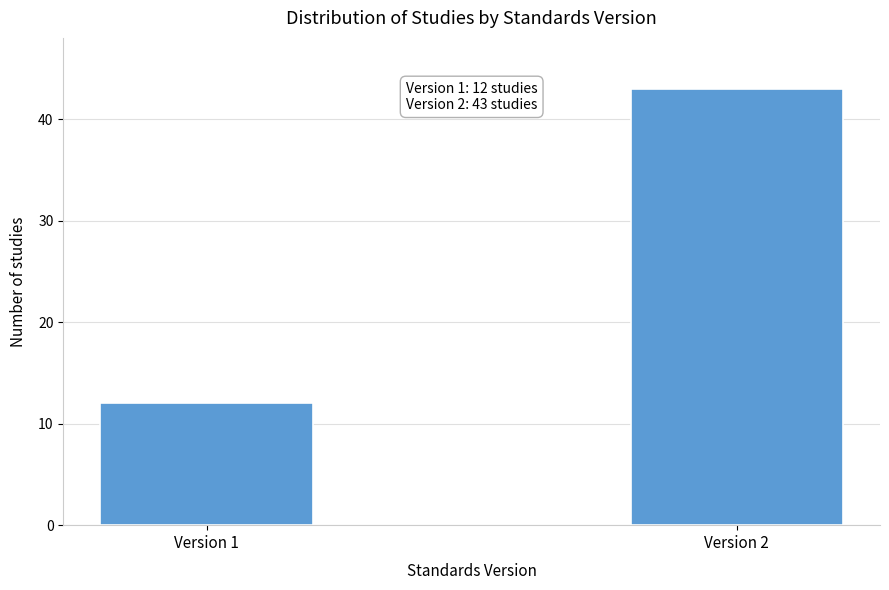

Reading left to right, extract all data points from this chart.

Version 1=12	Version 2=43